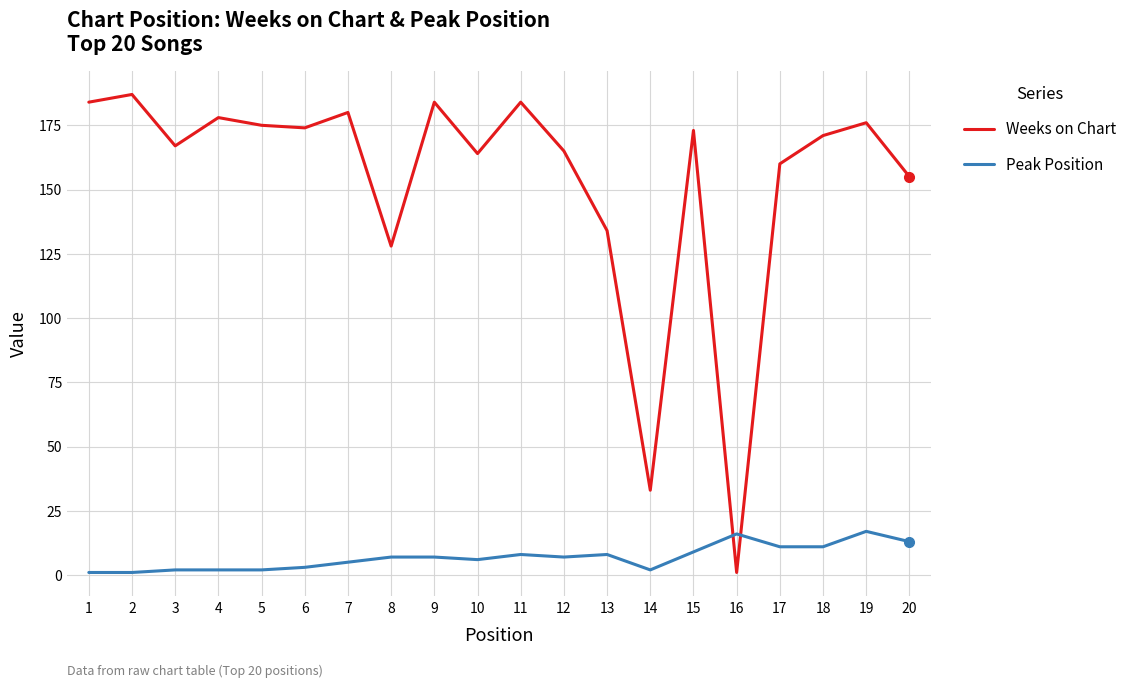

True or false: Peak Position has more than 2 points higher than both neighbors.

True